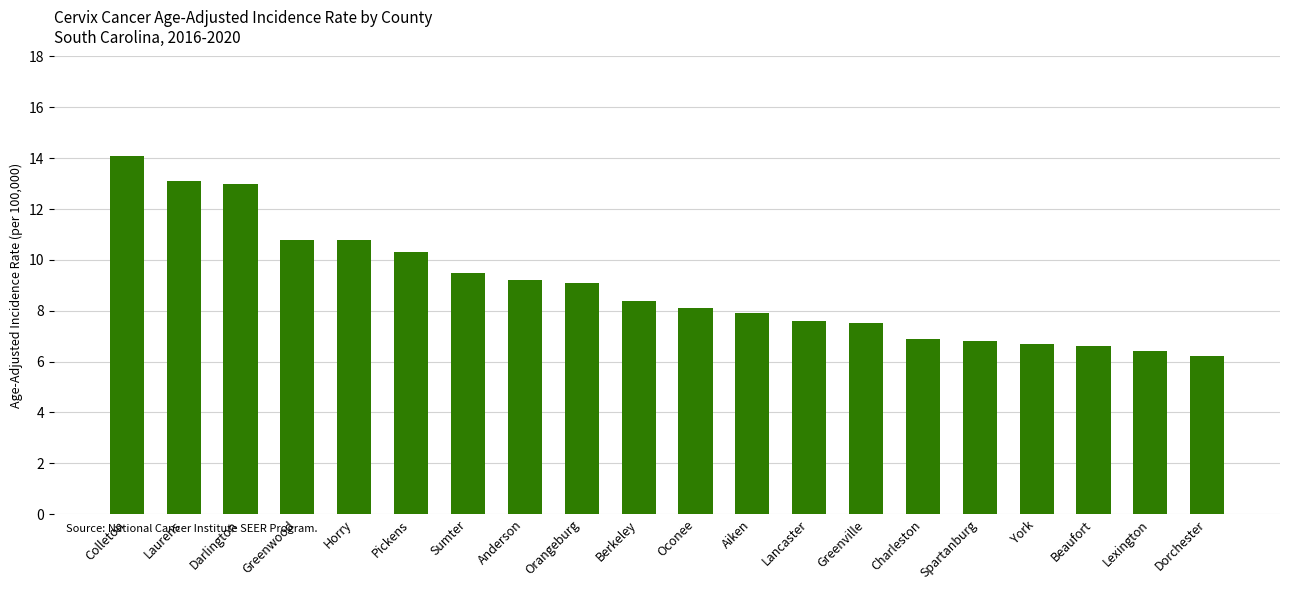

True or false: the data shows 8.1 at Oconee.

True